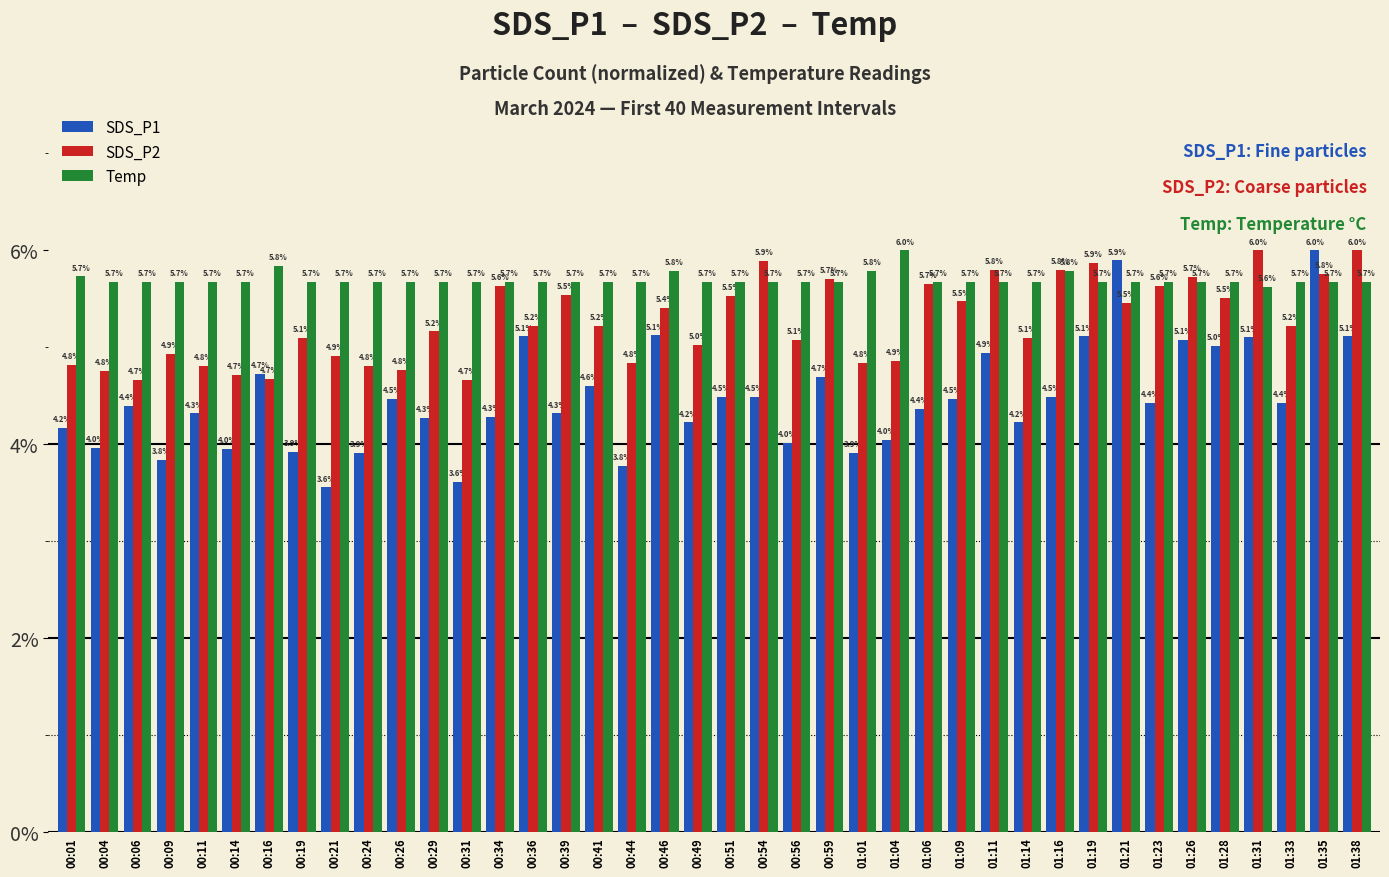

Which series has the widest spread of values?

SDS_P1